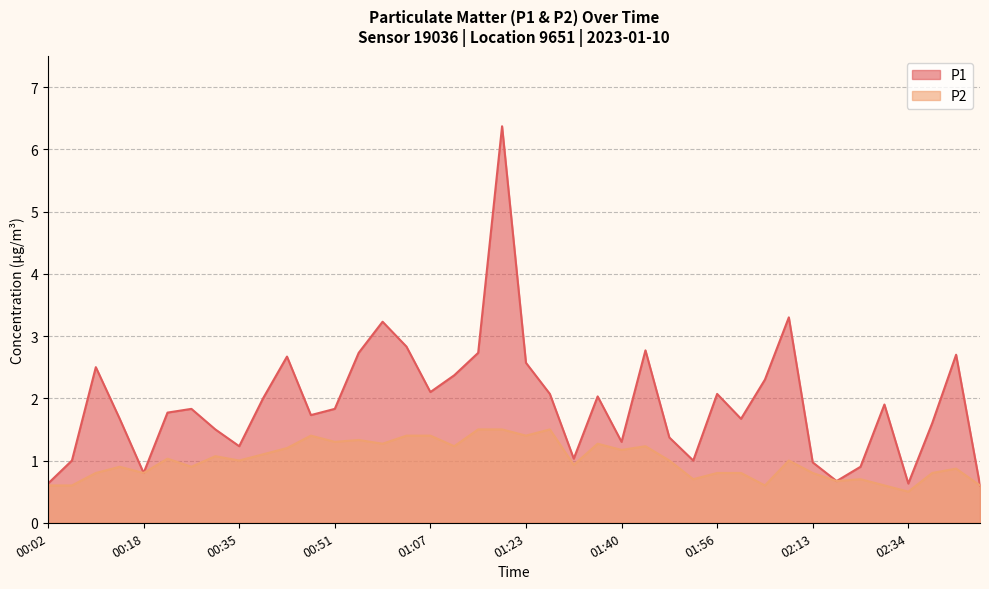

What is the sum of all P2 values?

40.3